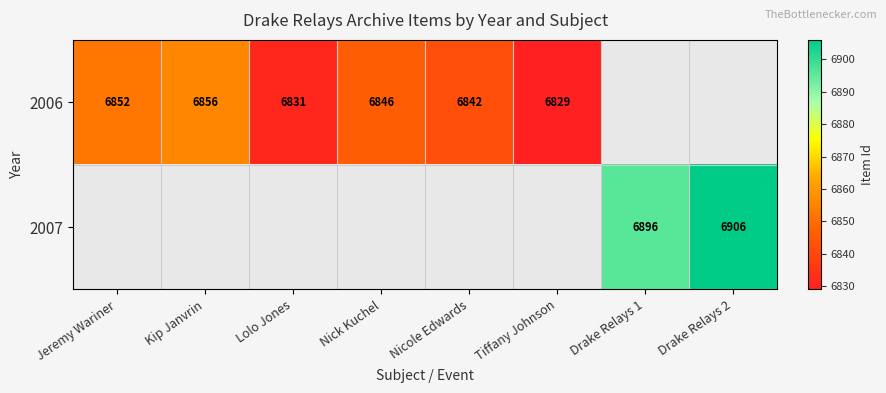

At how many categories does at least one series exceed 6833?

6